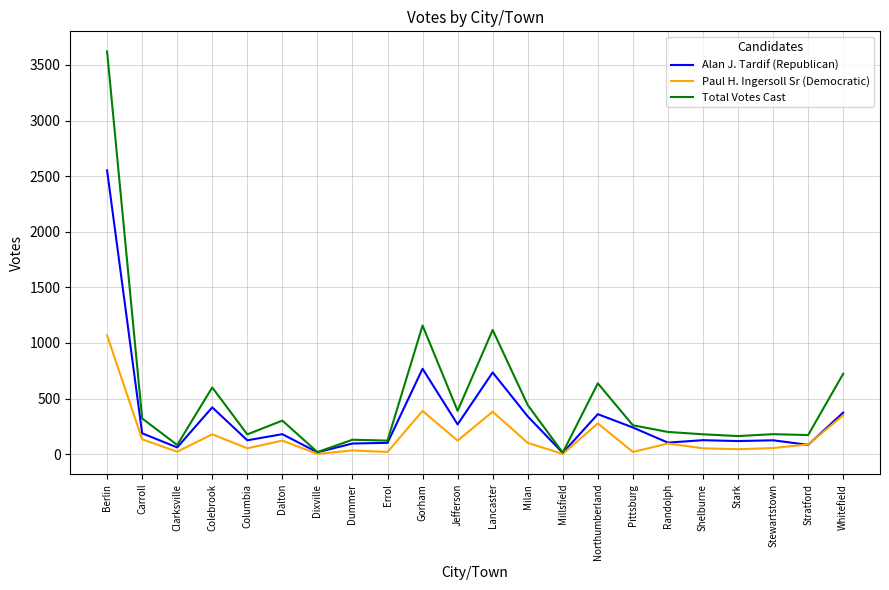

Is this an area chart (filled region under the line)?

No